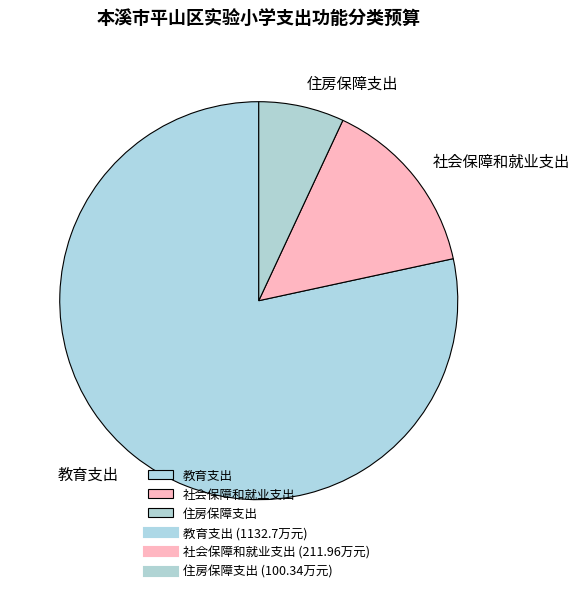

Which category has the smallest portion of the pie?

住房保障支出